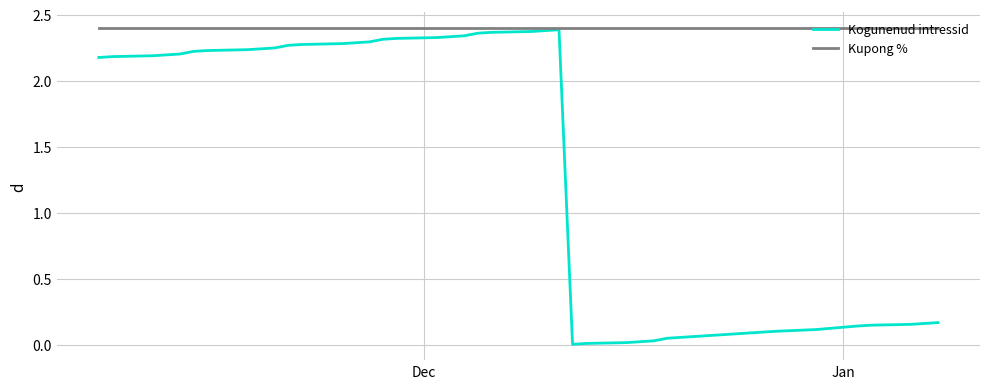

Rank the series by their average value, from highest to lowest.

Kupong %, Kogunenud intressid